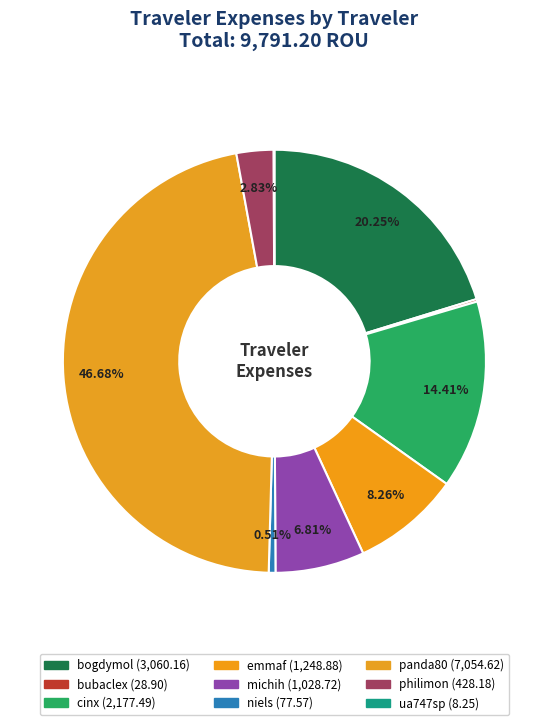

Which category has the biggest portion of the pie?

panda80